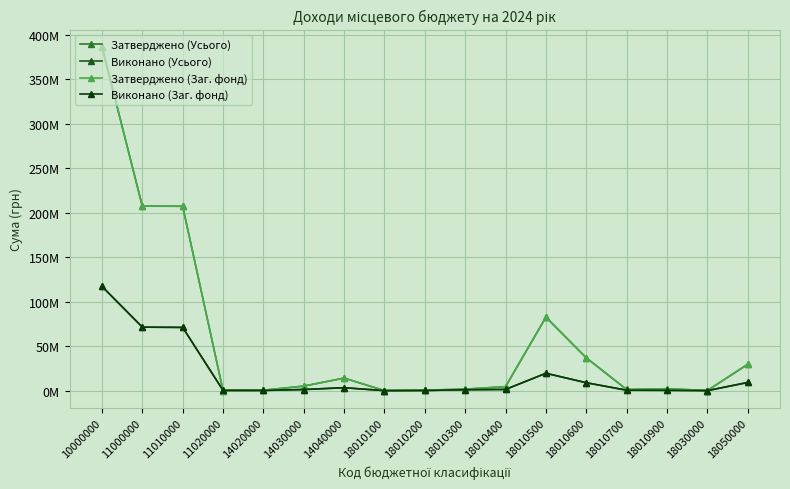

Which series has the largest total across all categories?

Затверджено (Усього)